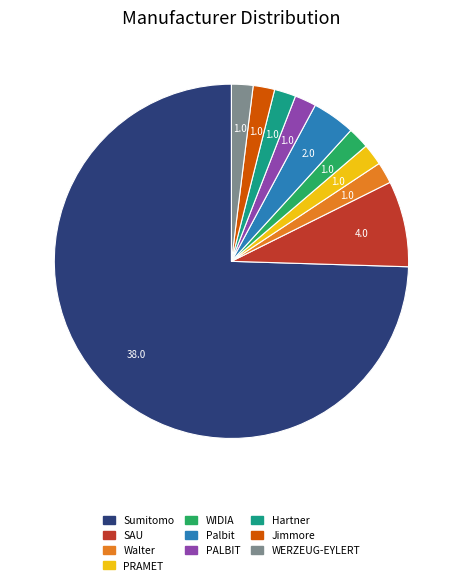

Which slice is the largest?

Sumitomo